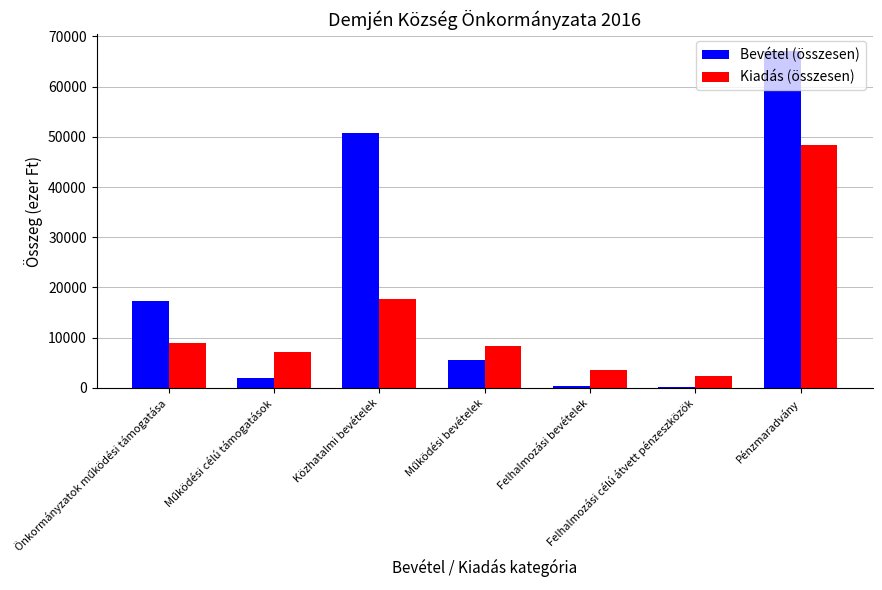

Is it true that Kiadás (összesen) equals 17807 at Közhatalmi bevételek?

True